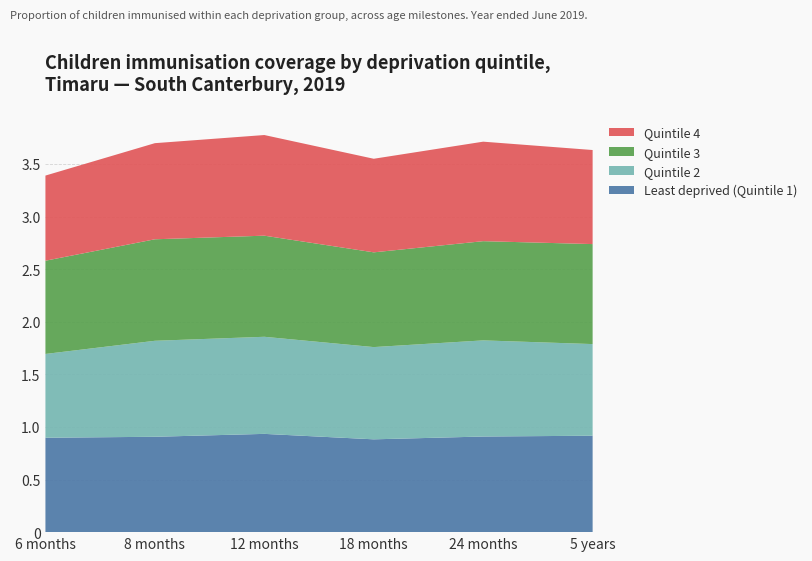

Reading right to left, transcribe all the data shown in this chart.

Least deprived (Quintile 1): 0.9	0.9	0.9	0.9	0.9	0.9
Quintile 2: 0.9	0.9	0.9	0.9	0.9	0.8
Quintile 3: 1.0	0.9	0.9	1.0	1.0	0.9
Quintile 4: 0.9	0.9	0.9	1.0	0.9	0.8